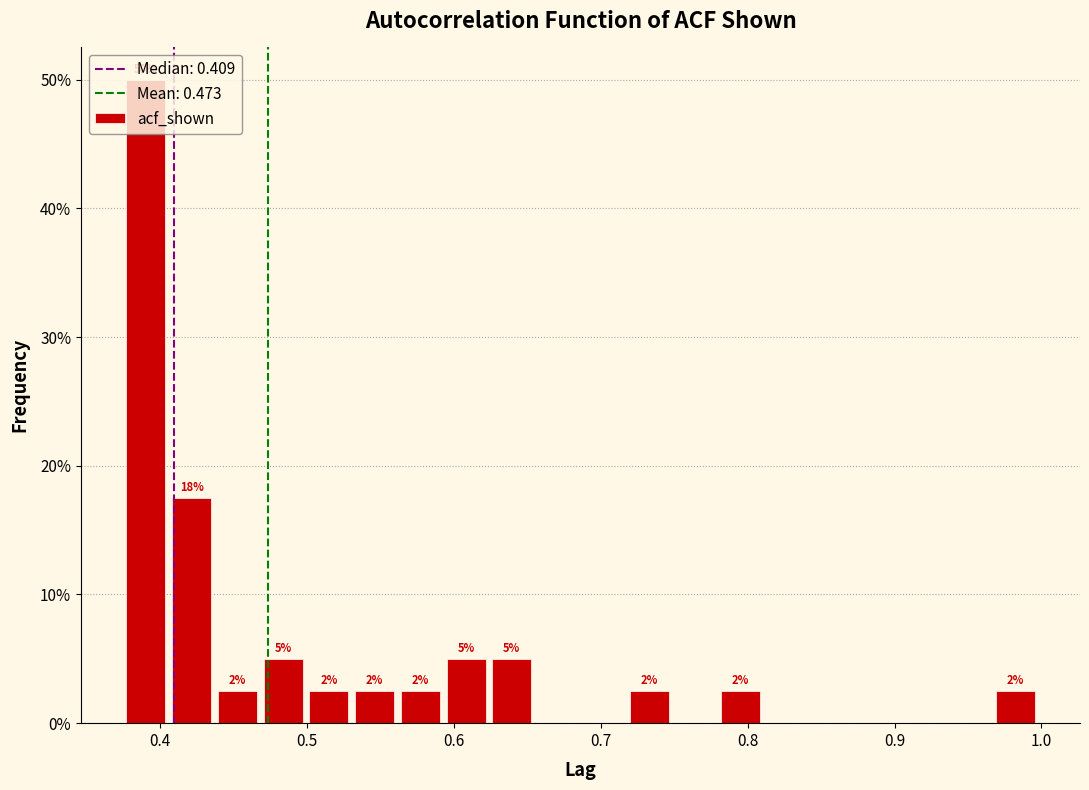

Read against the x-axis, roughly where is the centre of the tallest bar?

0.39